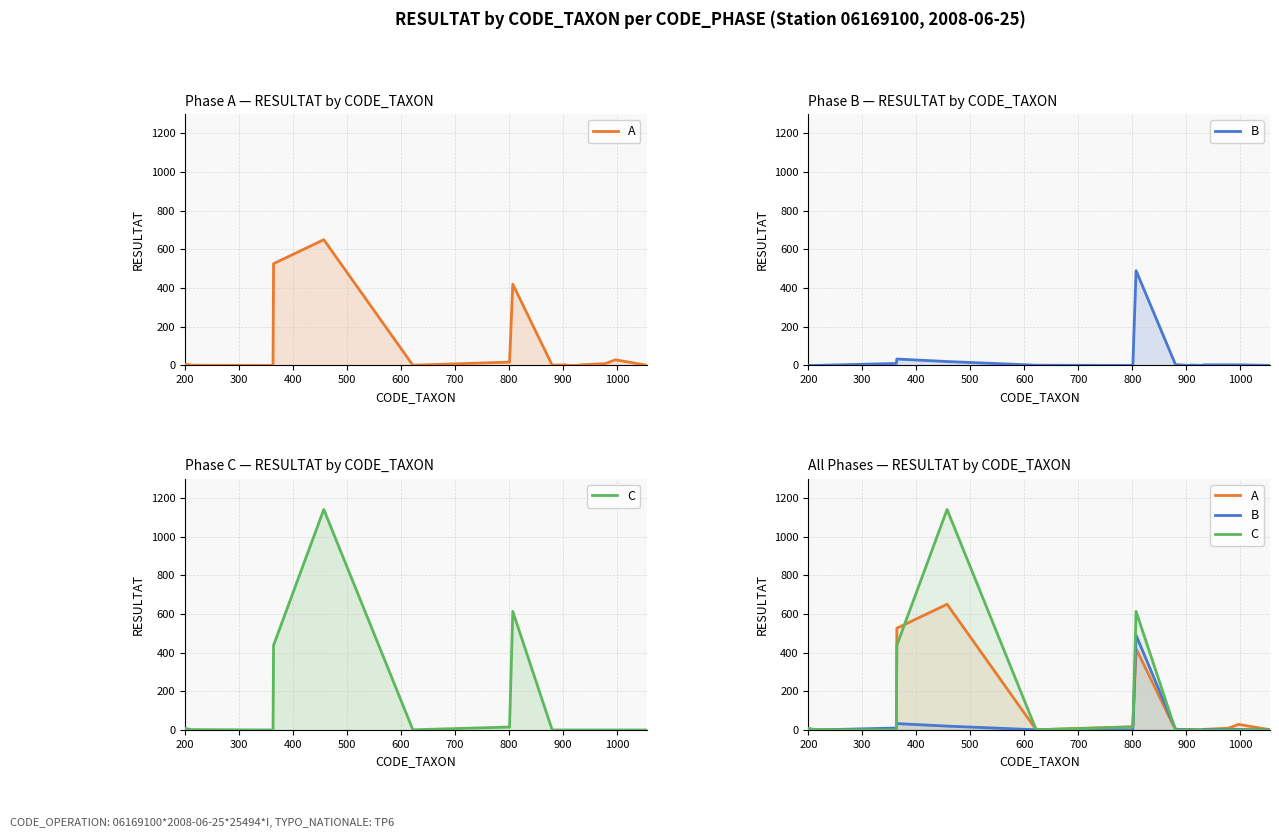

Rank the series at 300 from highest to lowest value.

C, A, B